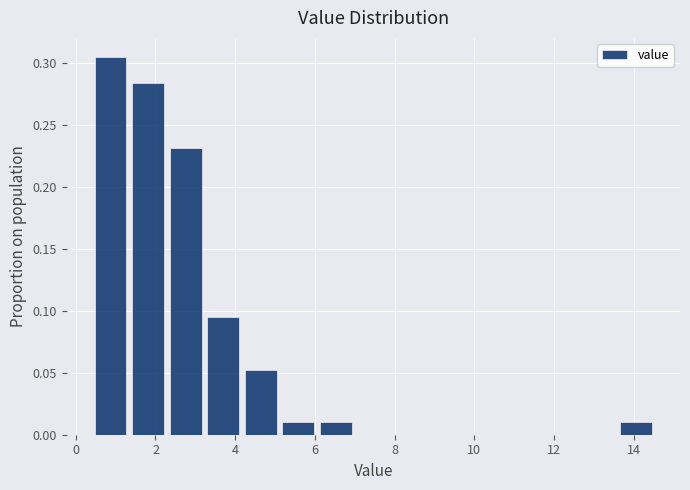

Over which range of the x-axis is the bar tallest?

0.4 to 1.4